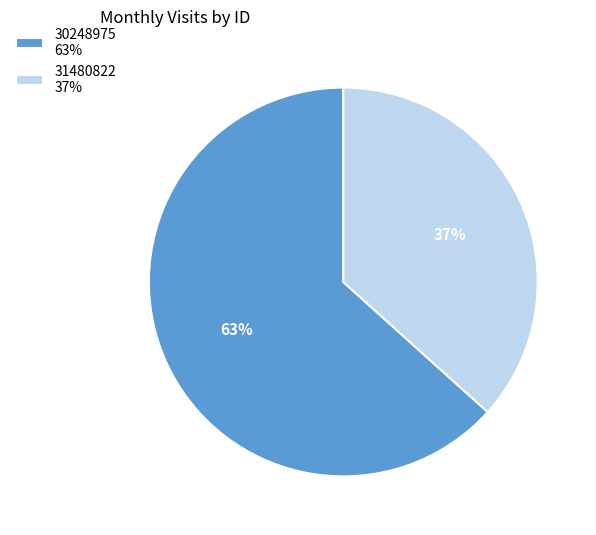

To the nearest percent, what percentage of the pie is 31480822?

37%